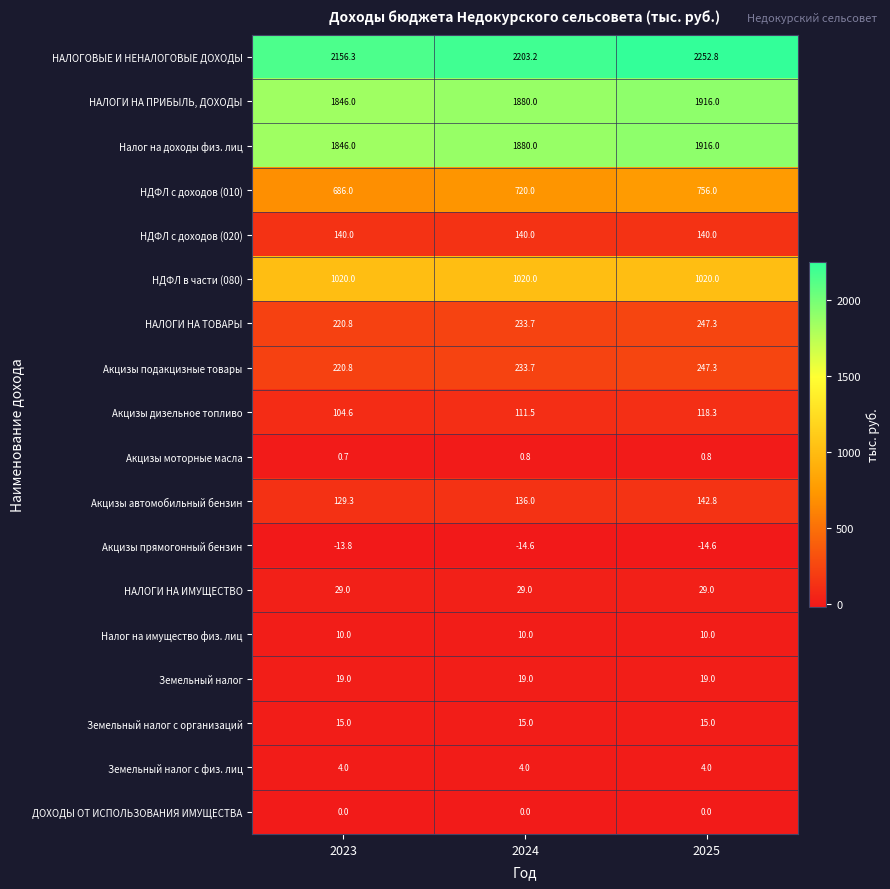

Is the value of Акцизы дизельное топливо at 2025 greater than the value of НАЛОГИ НА ТОВАРЫ at 2024?

No